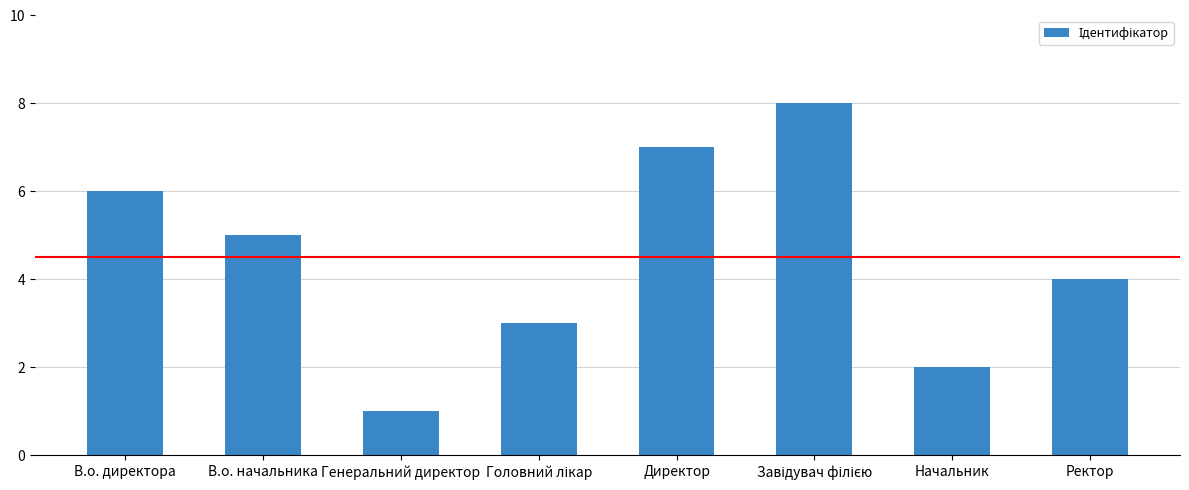

What is the label of the 3rd bar from the left?

Генеральний директор